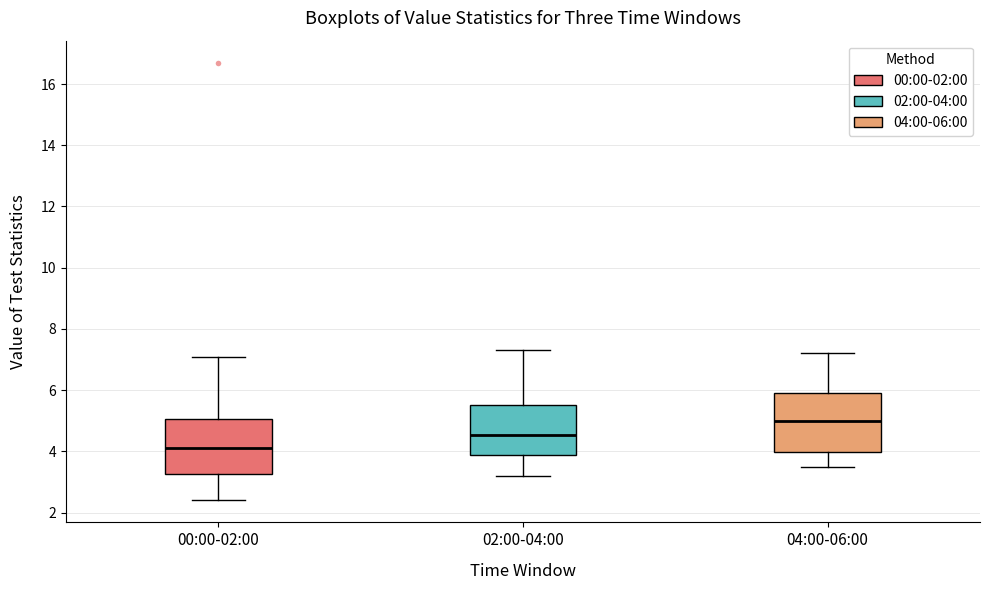

Reading left to right, read every box against the y-axis: the position of its median line, the range the box covers, and the ends of its whiskers. The values are not printed on the chart, so give them approximately, as read against the axis.

00:00-02:00: median 4.2, box 3.2 to 5.0, whiskers 2.4 to 7.0
02:00-04:00: median 4.6, box 4.0 to 5.6, whiskers 3.2 to 7.4
04:00-06:00: median 5.0, box 4.0 to 6.0, whiskers 3.6 to 7.2